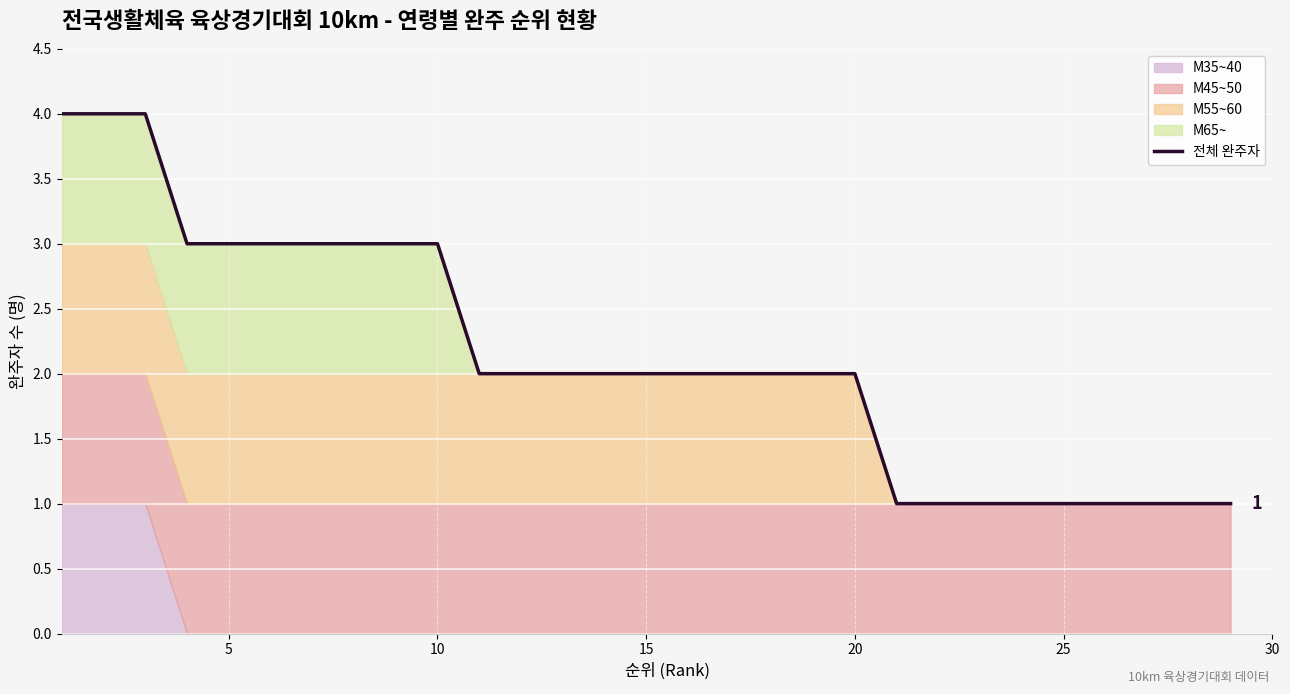

Which label corresponds to the smallest value in the chart?

20